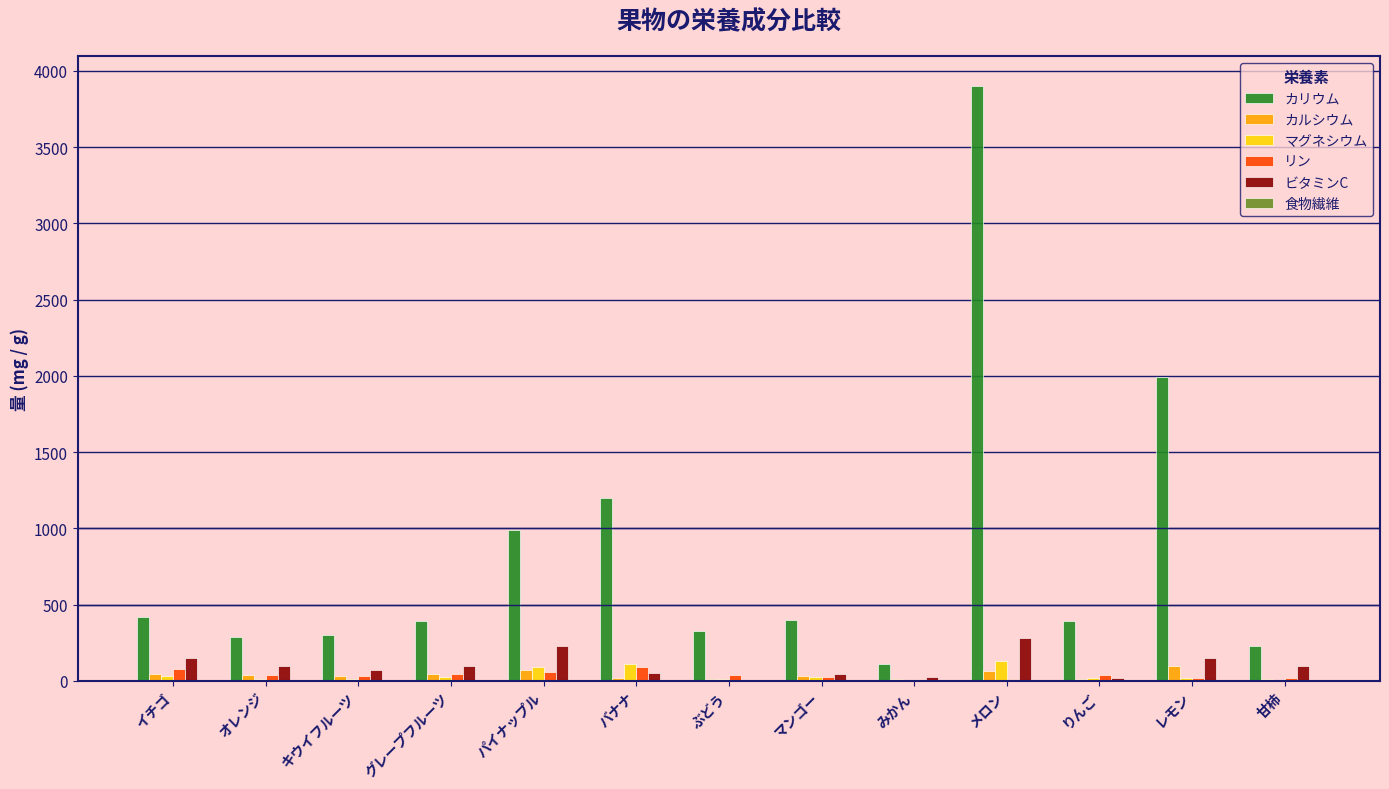

True or false: カリウム has a value of 118.8 at マンゴー.

False